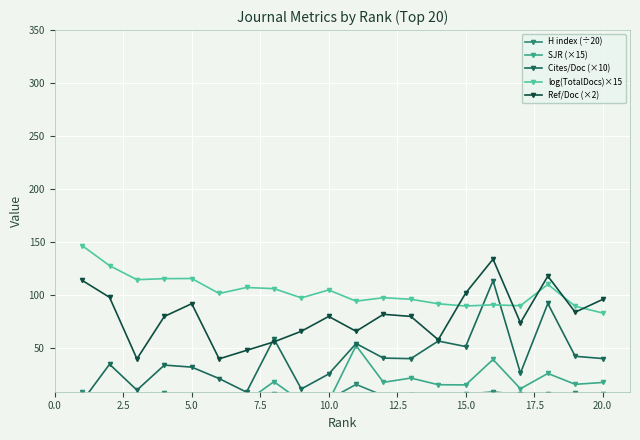

The value of log(TotalDocs)×15 at 20.0 is 41.6. True or false?

False